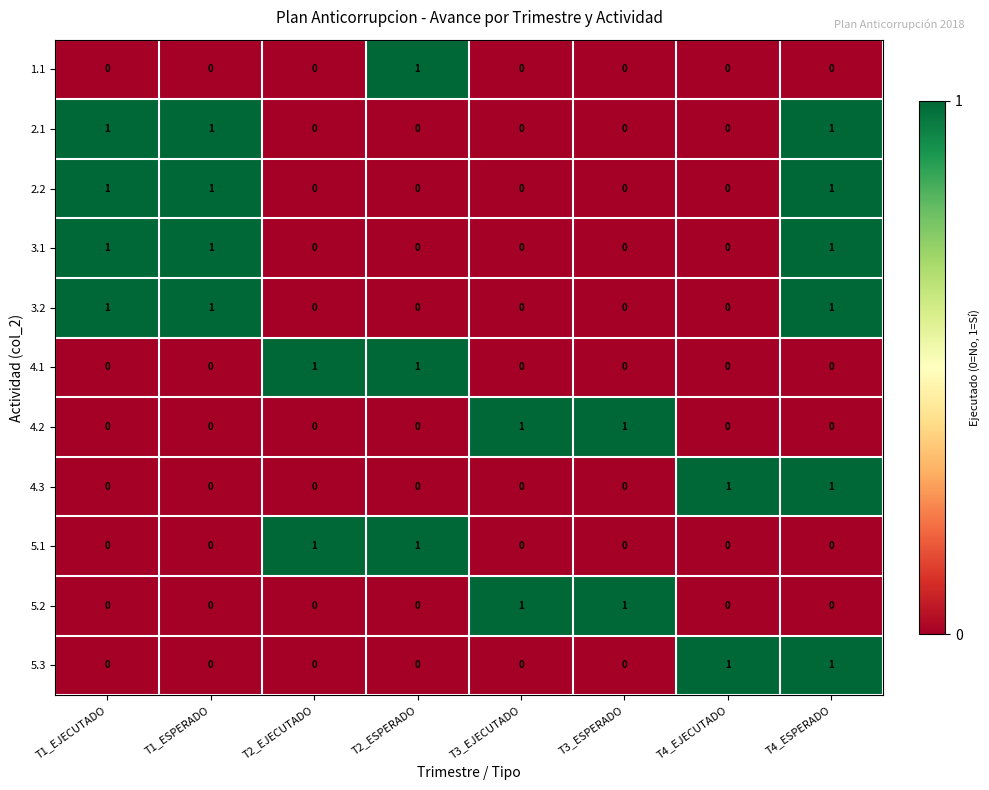

Count the 5.3 values in the range 0 to 1.

8